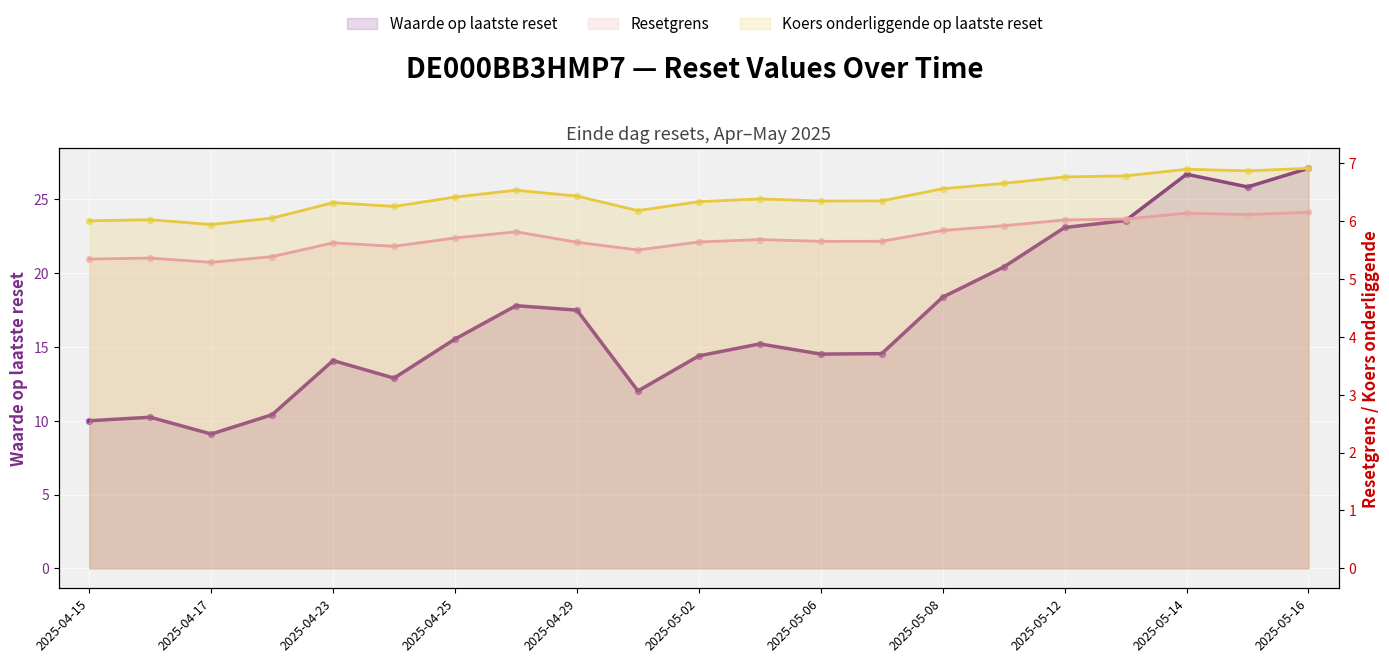

Which series has the largest Y range (max minus min)?

Waarde op laatste reset